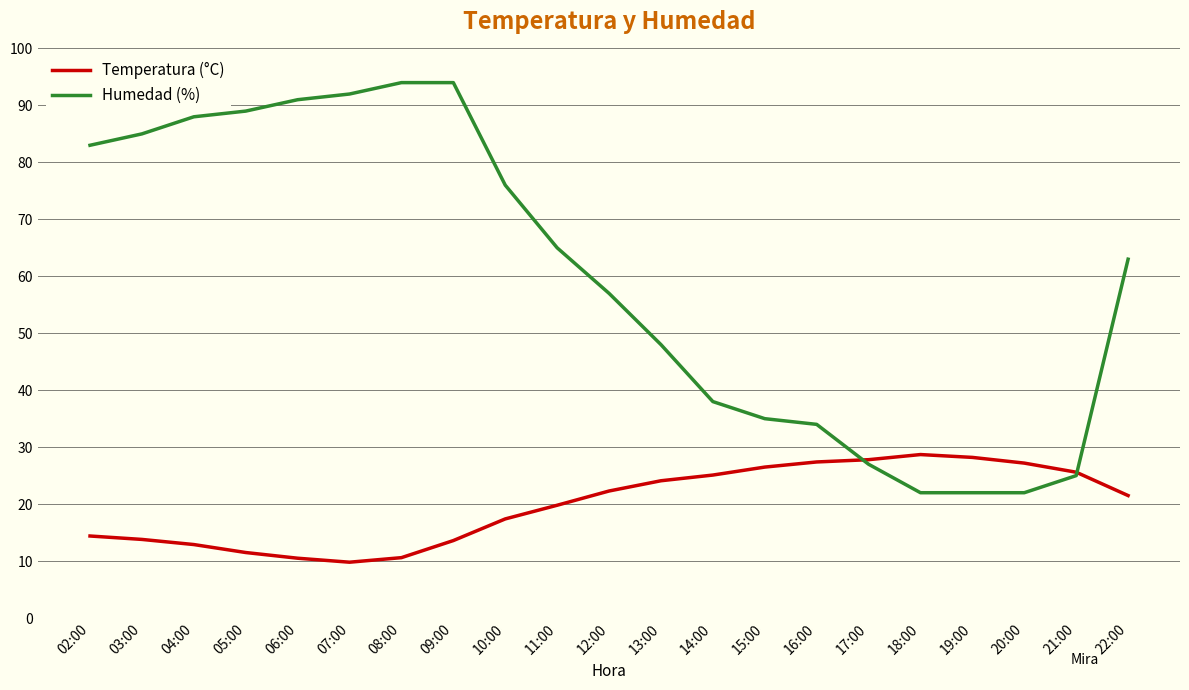

What is the maximum value shown in the chart?

94.0